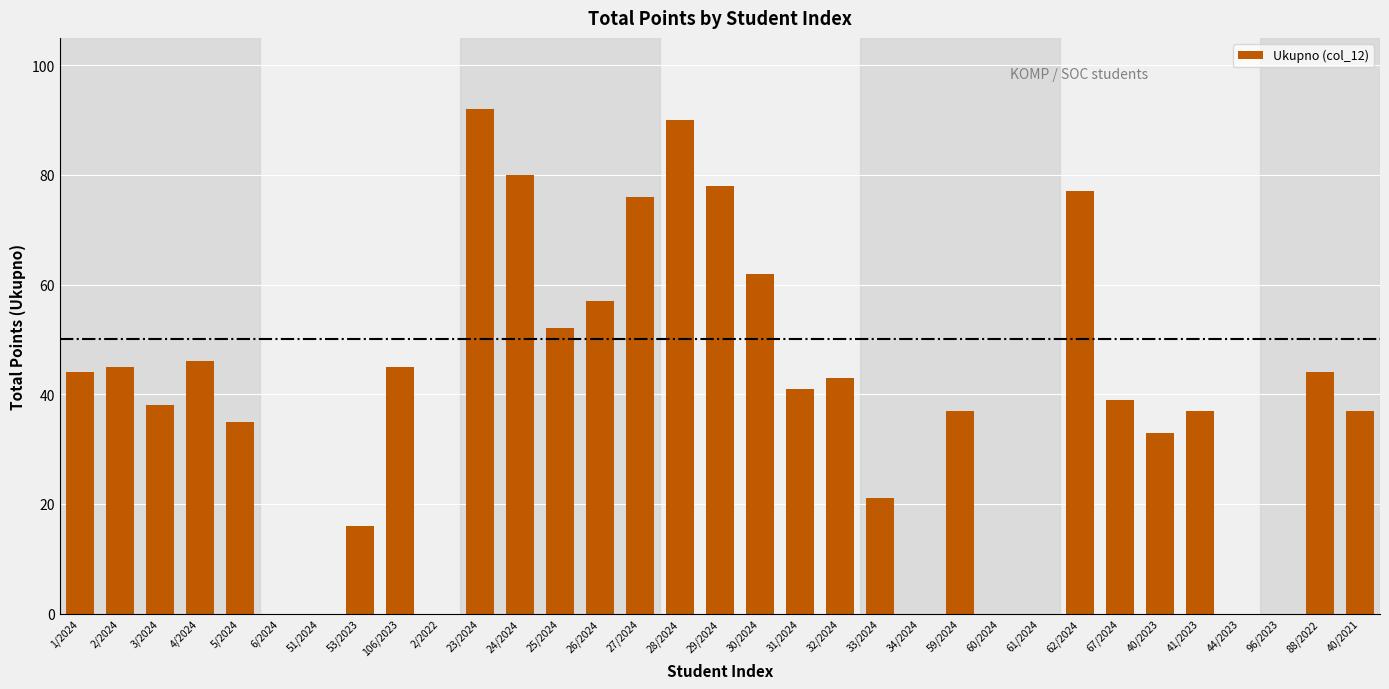

The value at 29/2024 is 34. True or false?

False